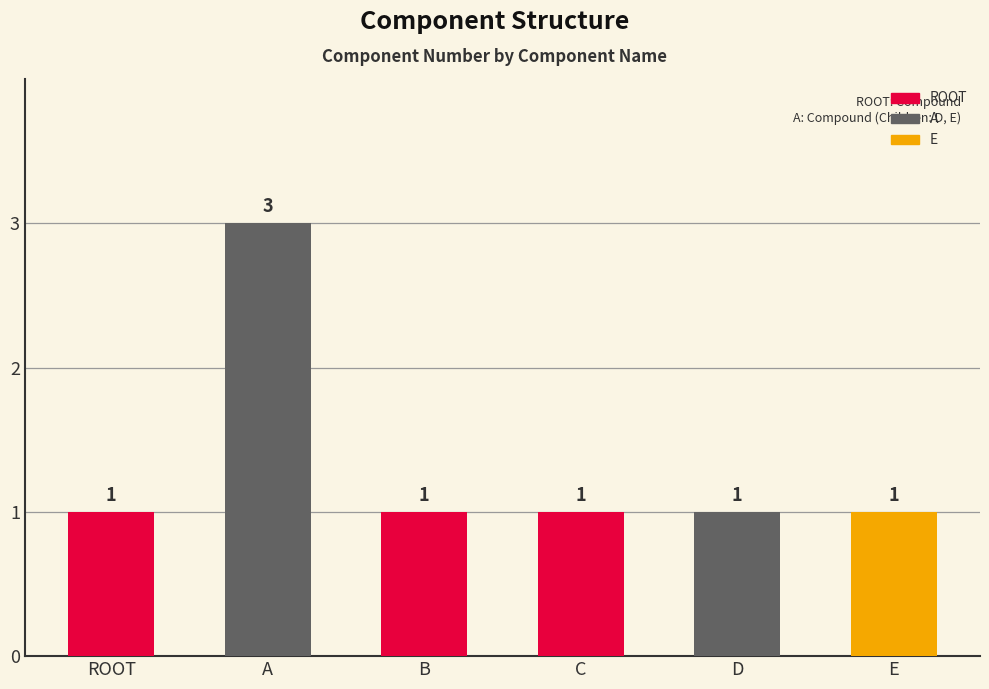

What is the label of the 4th bar from the right?

B